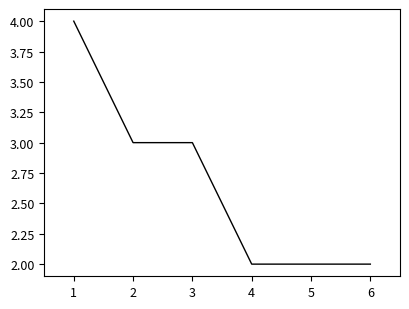

Count the values in the range 2 to 3.

5